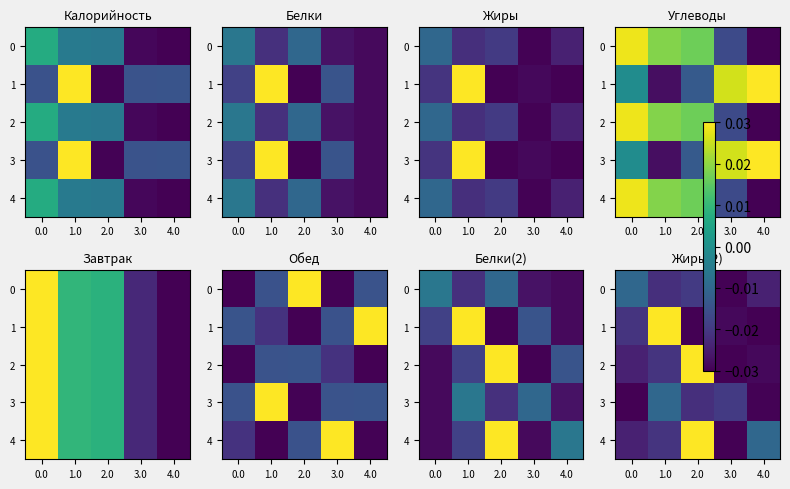

Between 1.0 and 3.0, which is larger?

1.0